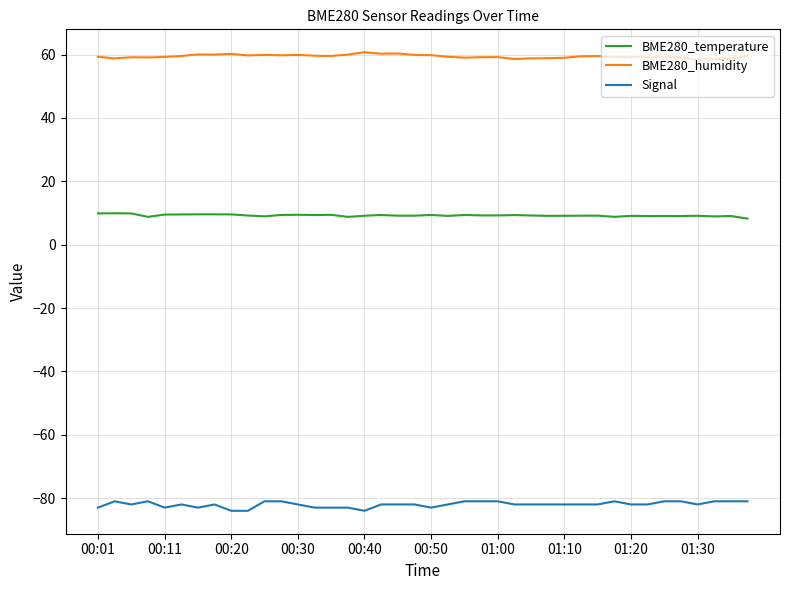

Rank the series by their maximum value, from lowest to highest.

Signal, BME280_temperature, BME280_humidity